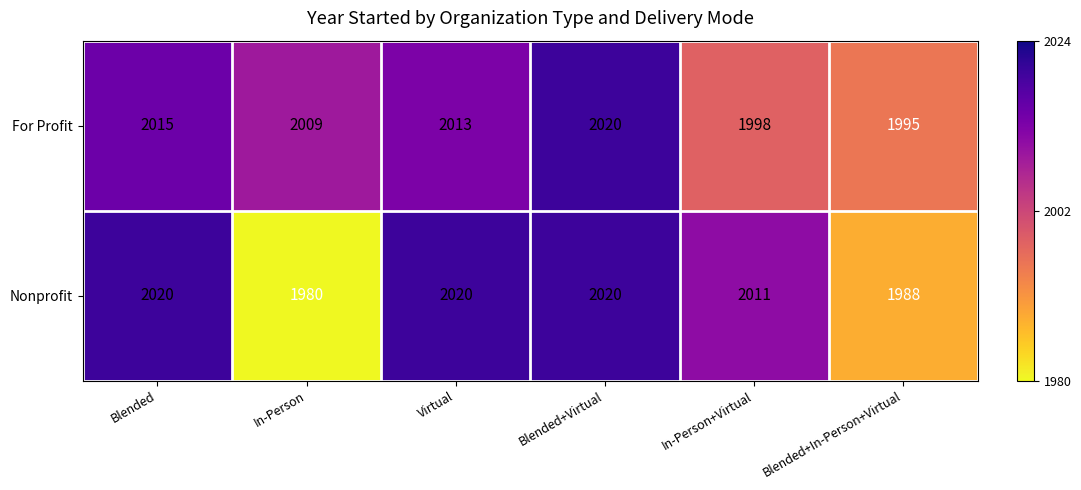

Where does the For Profit series first go above 2013?

Blended